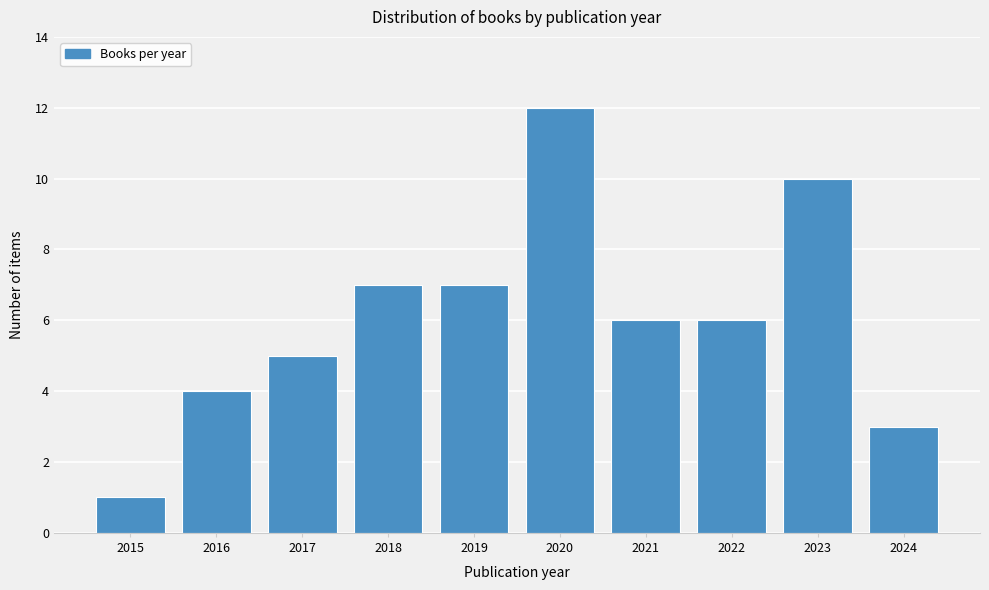

Reading left to right, what are all the values shown in this chart?

2015=1	2016=4	2017=5	2018=7	2019=7	2020=12	2021=6	2022=6	2023=10	2024=3